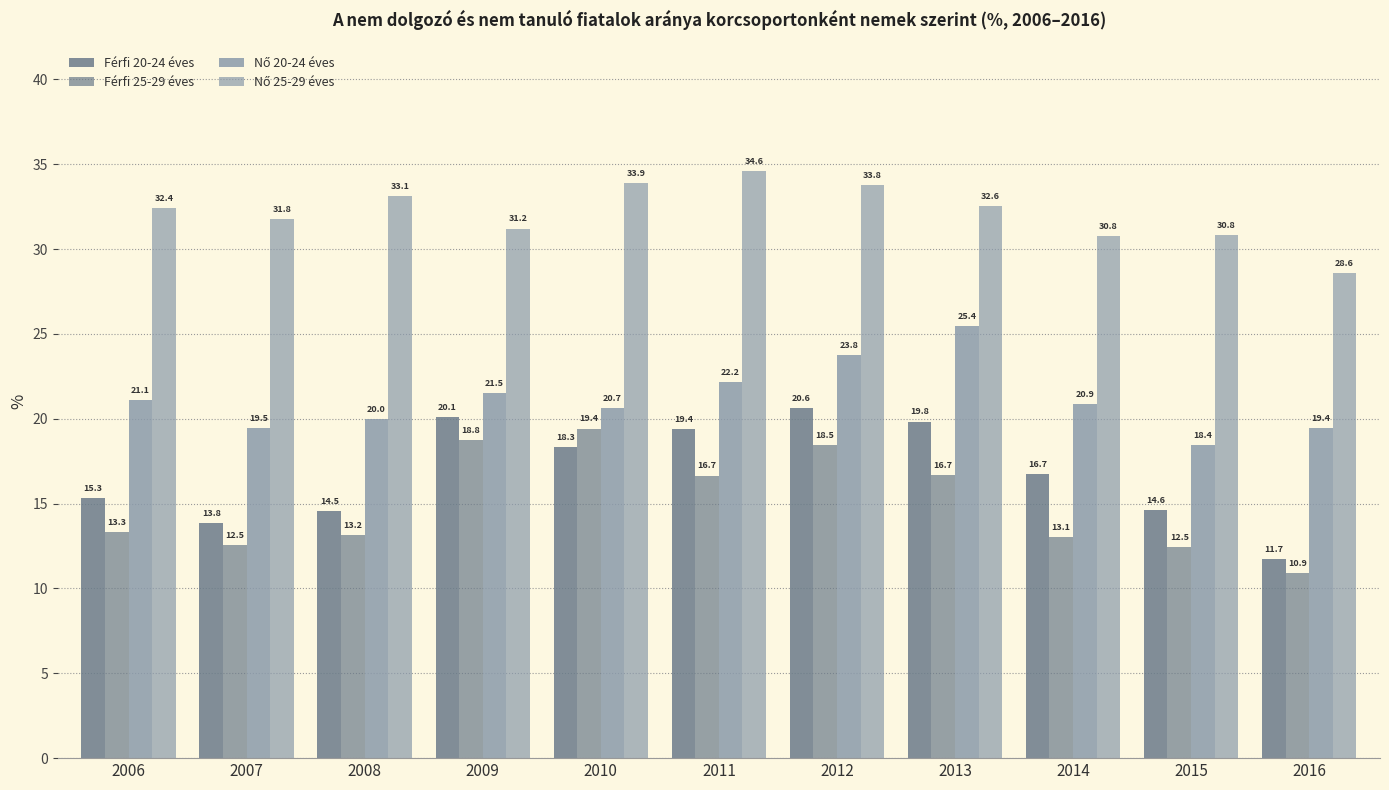

Read the Nő 25-29 éves value at 2011.

34.6